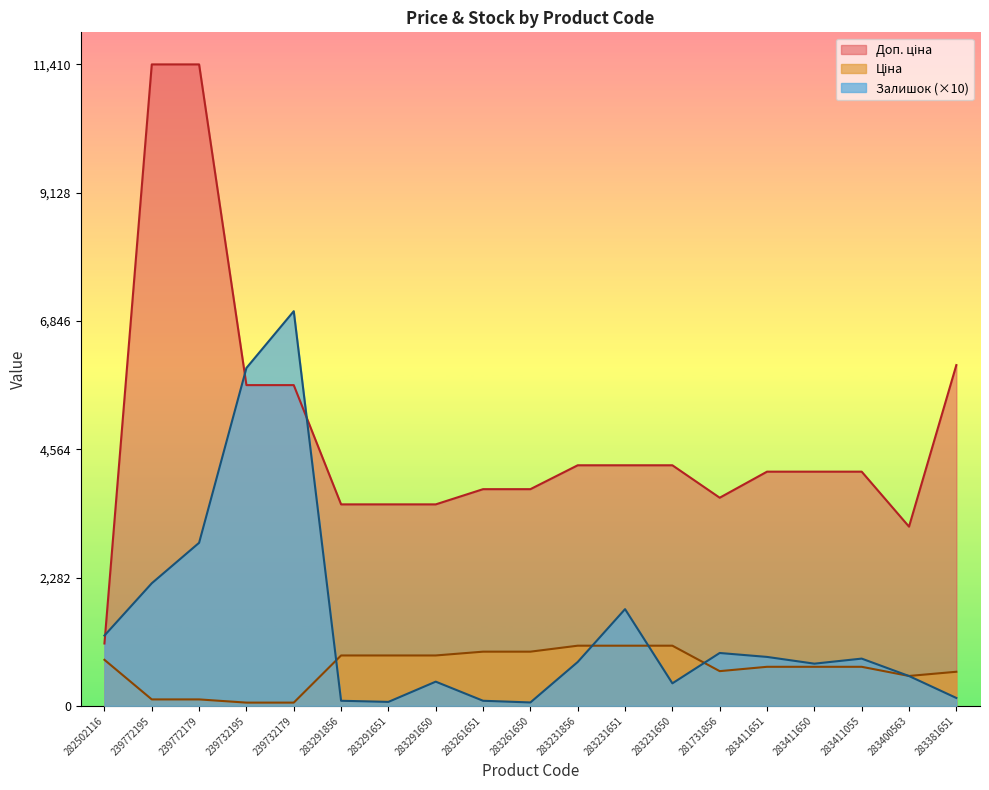

Reading right to left, extract all data points from this chart.

Ціна: 283381651=606.1	283400563=531.3	283411055=694.3	283411650=694.3	283411651=694.3	281731856=617.0	283231650=1069.8	283231651=1069.8	283231856=1069.8	283261650=963.5	283261651=963.5	283291650=895.9	283291651=895.9	283291856=895.9	239732179=57.0	239732195=57.0	239772179=114.1	239772195=114.1	282502116=818.5
Доп. ціна: 283381651=6061.2	283400563=3187.6	283411055=4165.6	283411650=4165.6	283411651=4165.6	281731856=3701.9	283231650=4279.1	283231651=4279.1	283231856=4279.1	283261650=3854.0	283261651=3854.0	283291650=3583.6	283291651=3583.6	283291856=3583.6	239732179=5705.0	239732195=5705.0	239772179=11410.0	239772195=11410.0	282502116=1109.2
Залишок: 283381651=140.0	283400563=530.0	283411055=840.0	283411650=750.0	283411651=870.0	281731856=940.0	283231650=400.0	283231651=1720.0	283231856=780.0	283261650=60.0	283261651=90.0	283291650=430.0	283291651=70.0	283291856=90.0	239732179=7020.0	239732195=6010.0	239772179=2900.0	239772195=2180.0	282502116=1250.0